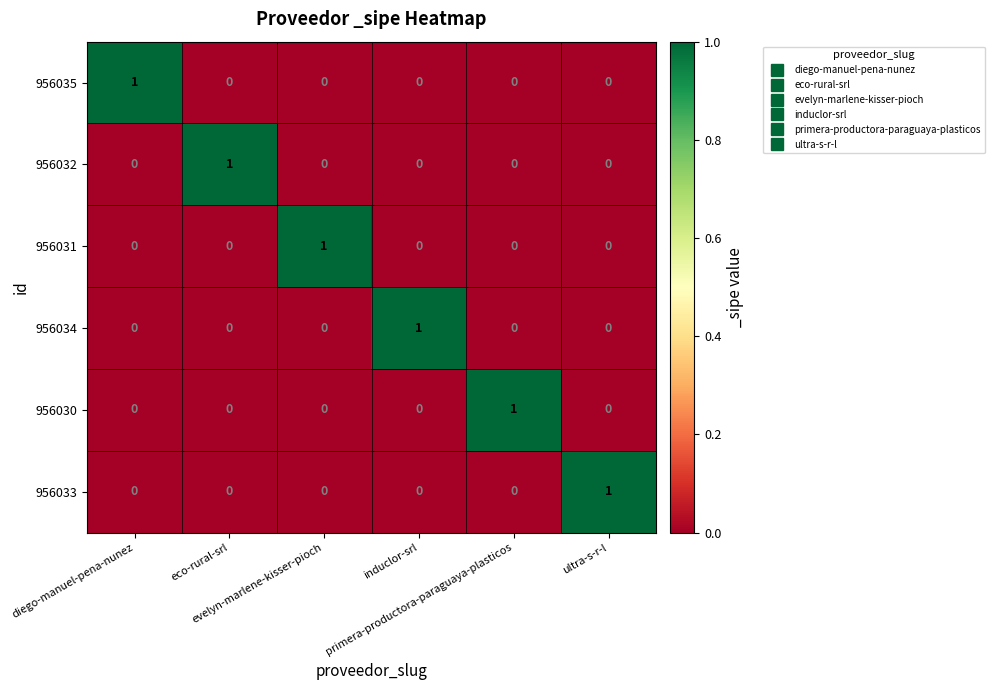

How many 956030 values are between 0 and 1?

6